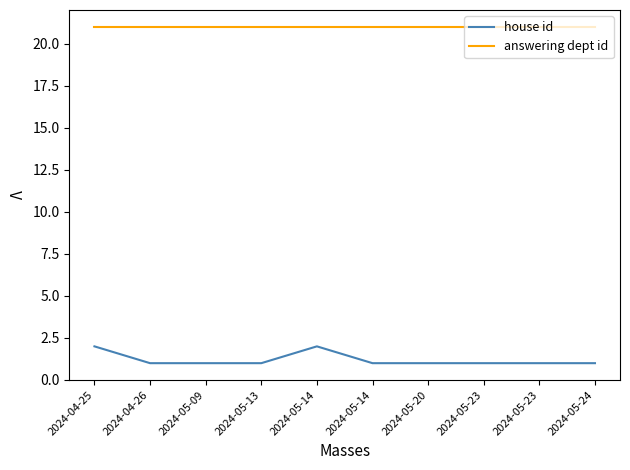

Is this an area chart (filled region under the line)?

No